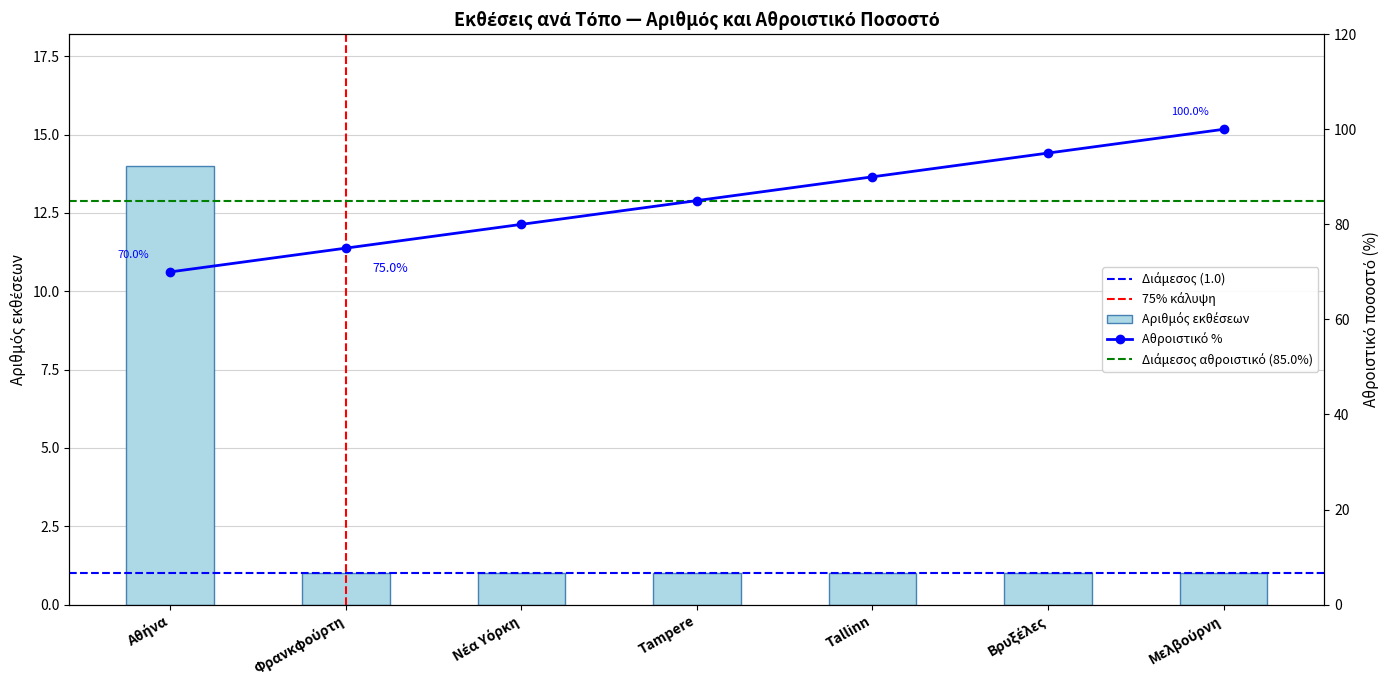

Does the chart contain stacked bars?

No